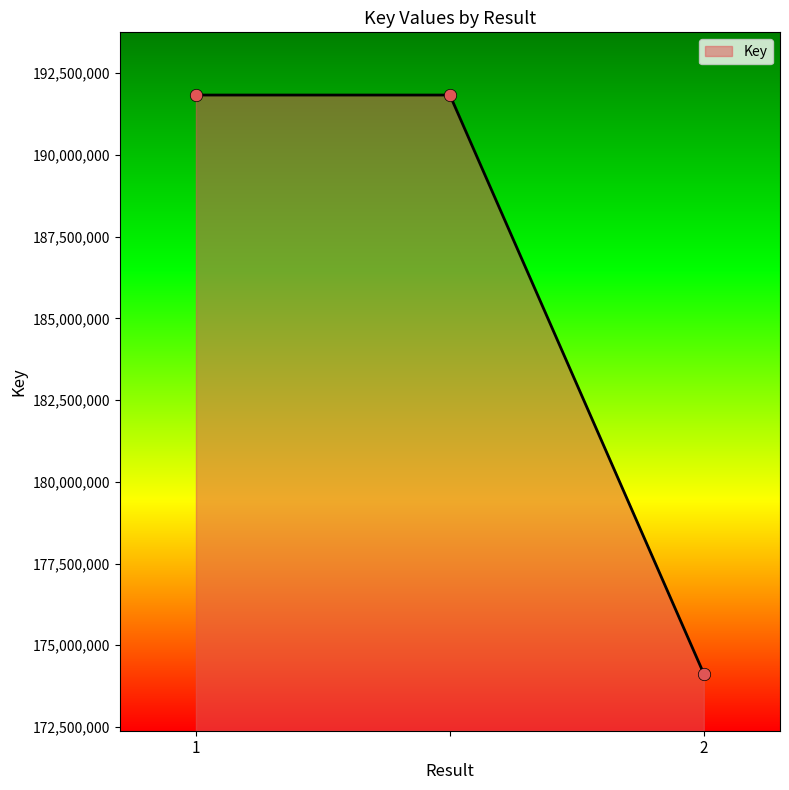

What is the sum of all values?

557793390